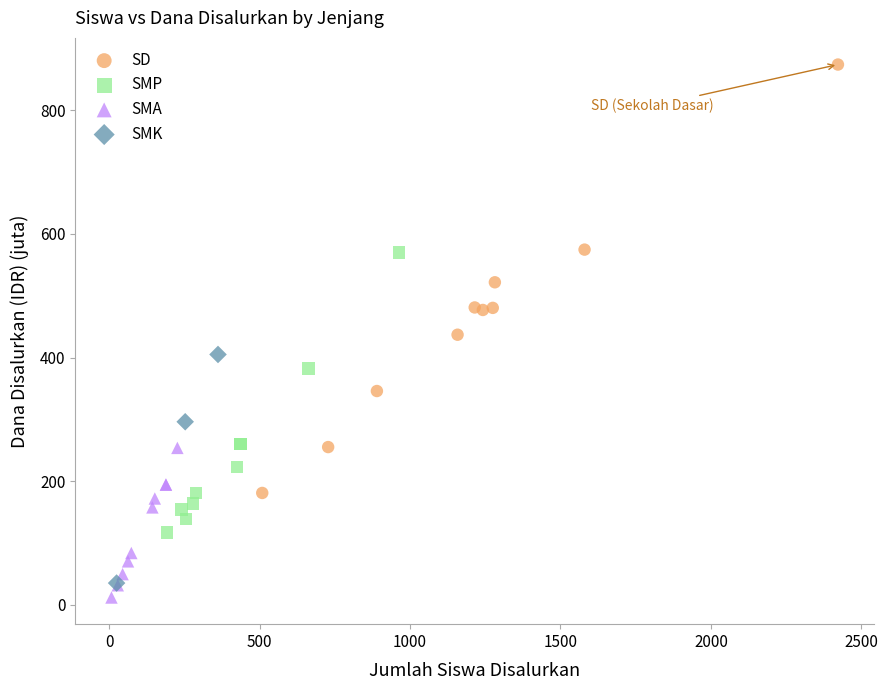

Which series reaches the minimum Y coordinate?

SMA